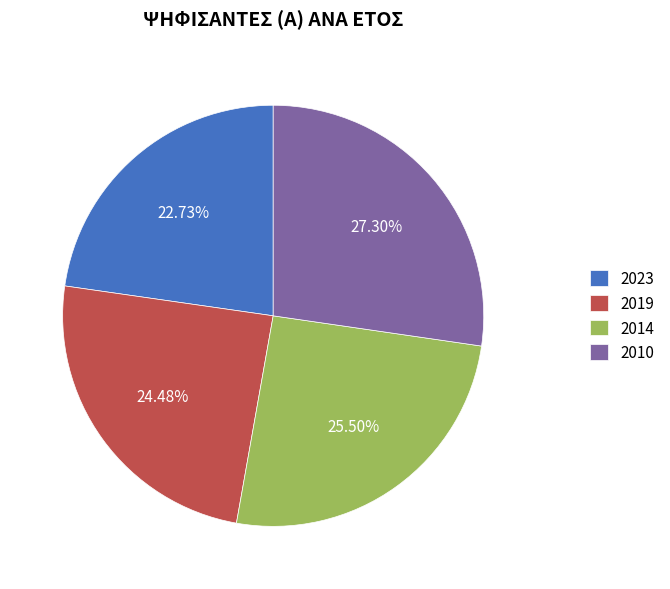

To the nearest percent, what is the combined percentage of 2023 and 2014?

48%